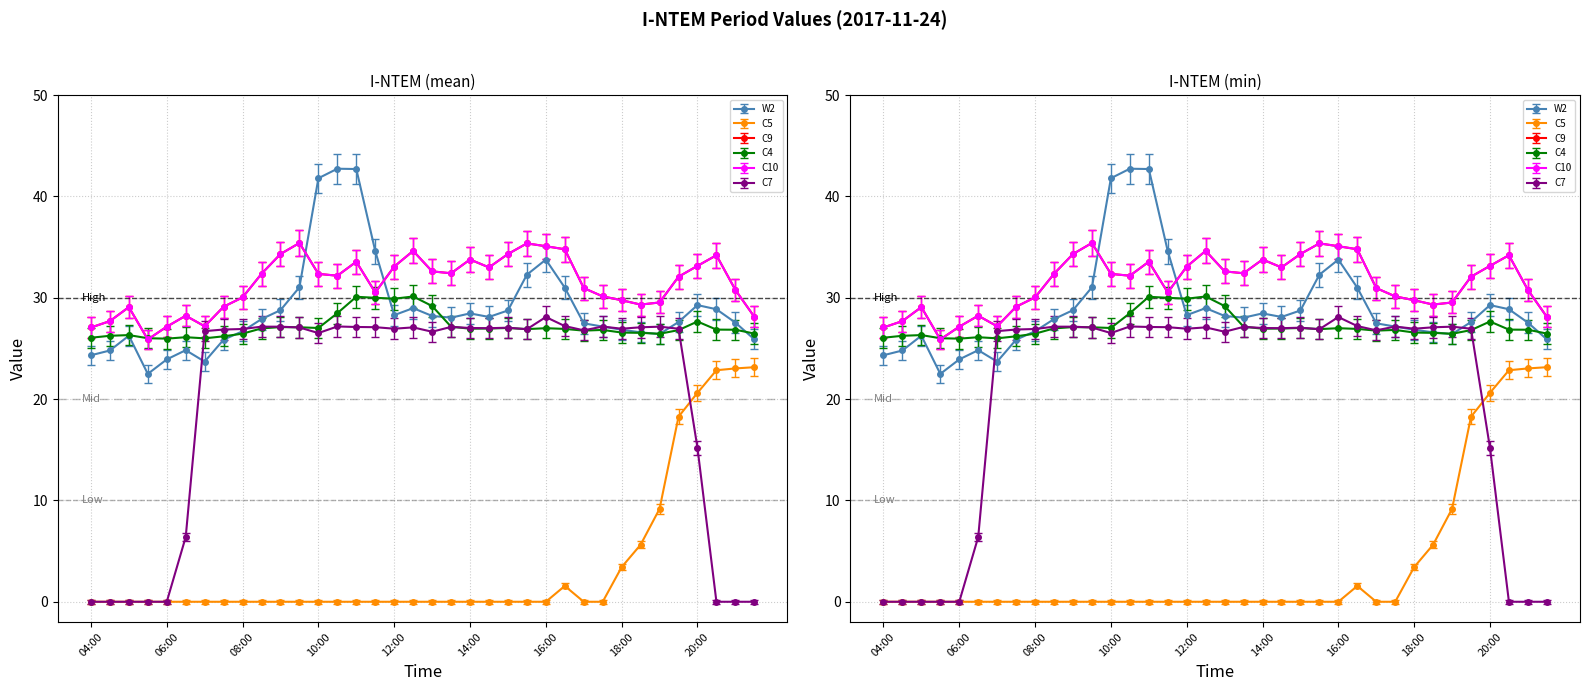

True or false: W2 has more than 0 interior local peaks.

True